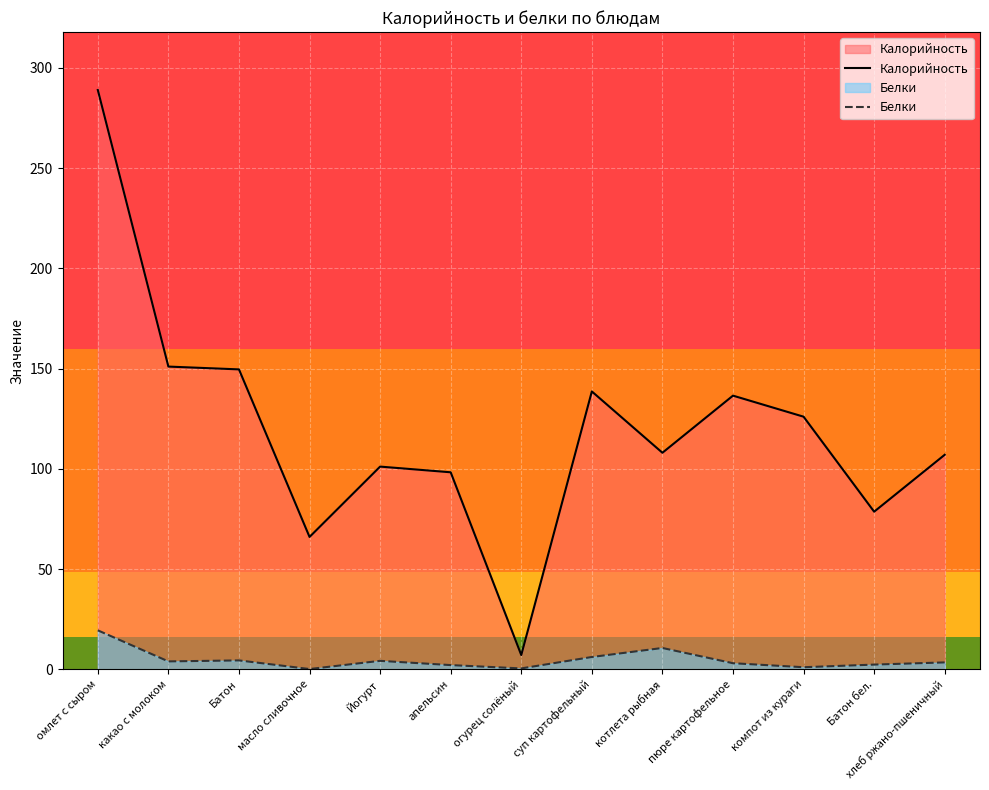

What is the highest value of the Калорийность series?

289.0